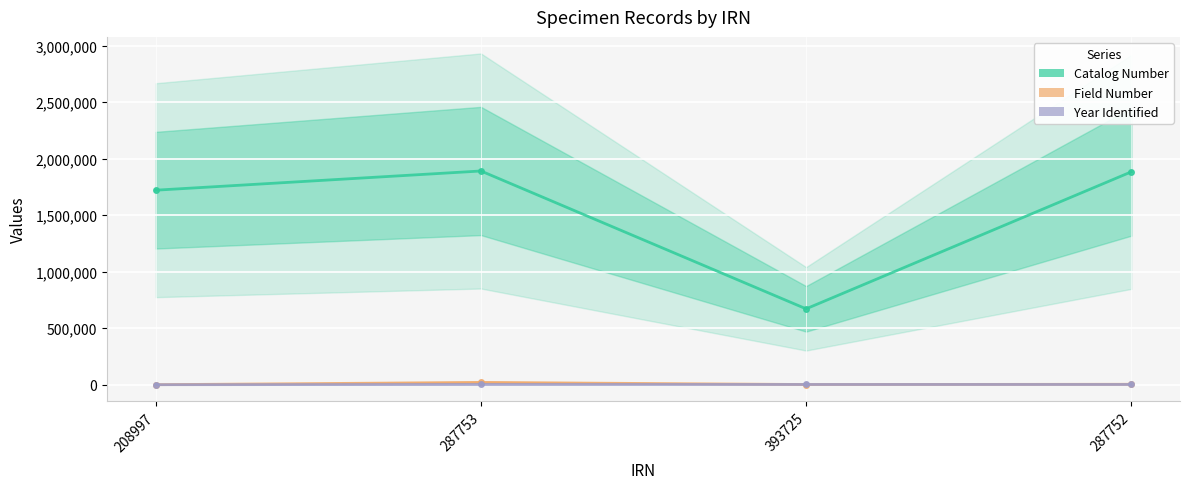

What is the label of the 1st point from the left?

208997